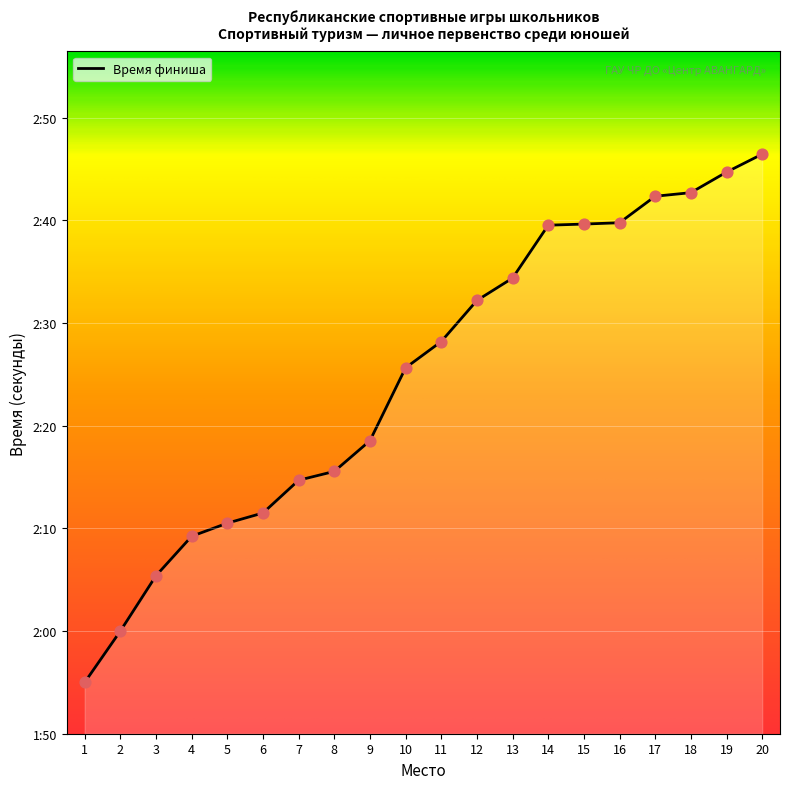

Approximately how many times larger is the value at 14 compared to 17?

1.0